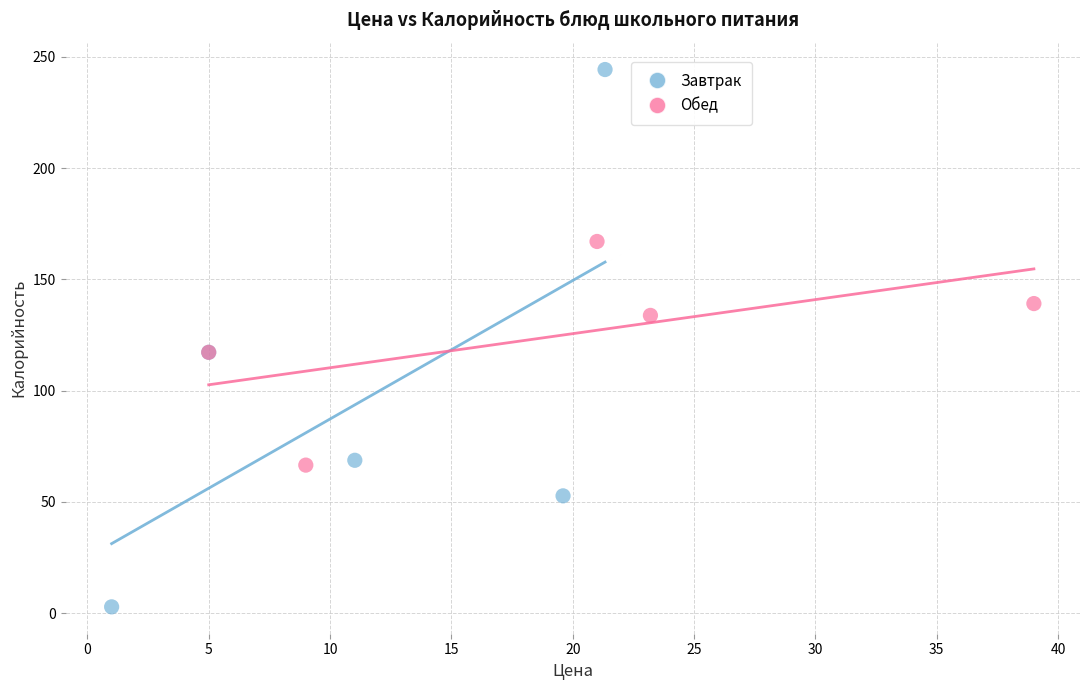

Which series contains the highest Y value?

Завтрак